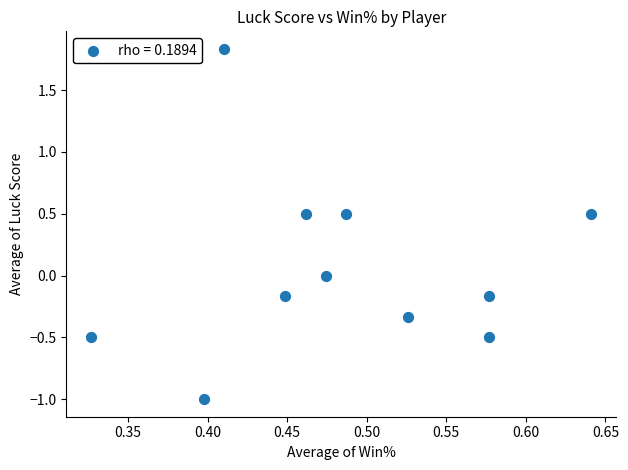

What is the average X value?

0.5